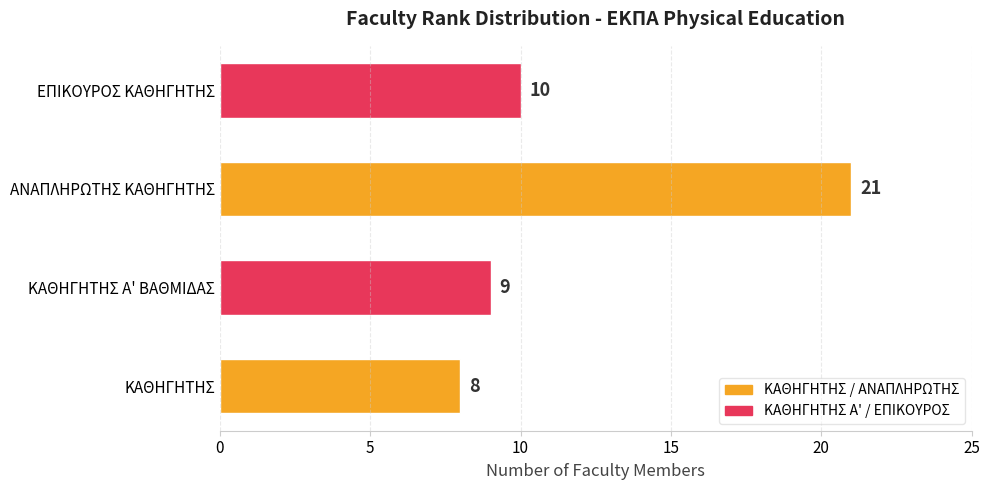

What is the sum of the values at ΚΑΘΗΓΗΤΗΣ and ΚΑΘΗΓΗΤΗΣ Α' ΒΑΘΜΙΔΑΣ?

17